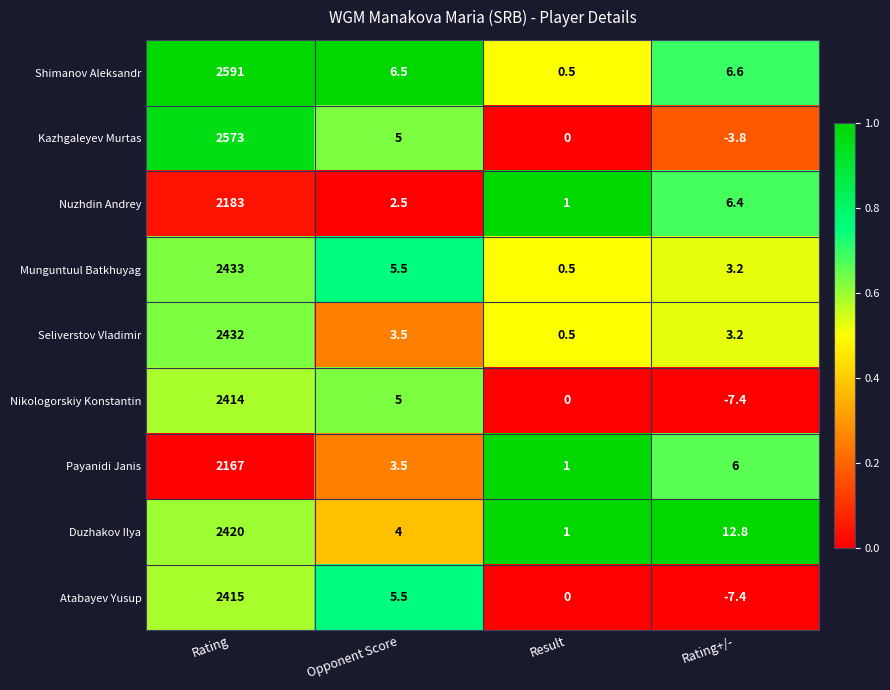

Rank the series by their maximum value, from highest to lowest.

Shimanov Aleksandr, Kazhgaleyev Murtas, Munguntuul Batkhuyag, Seliverstov Vladimir, Duzhakov Ilya, Atabayev Yusup, Nikologorskiy Konstantin, Nuzhdin Andrey, Payanidi Janis